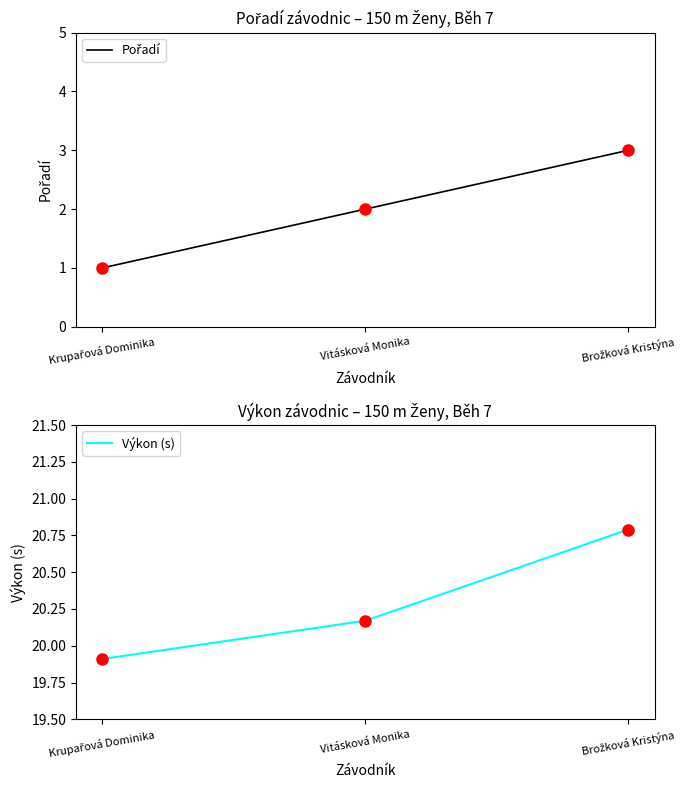

What is the value of the Pořadí point at the 1st from the left?

1.0